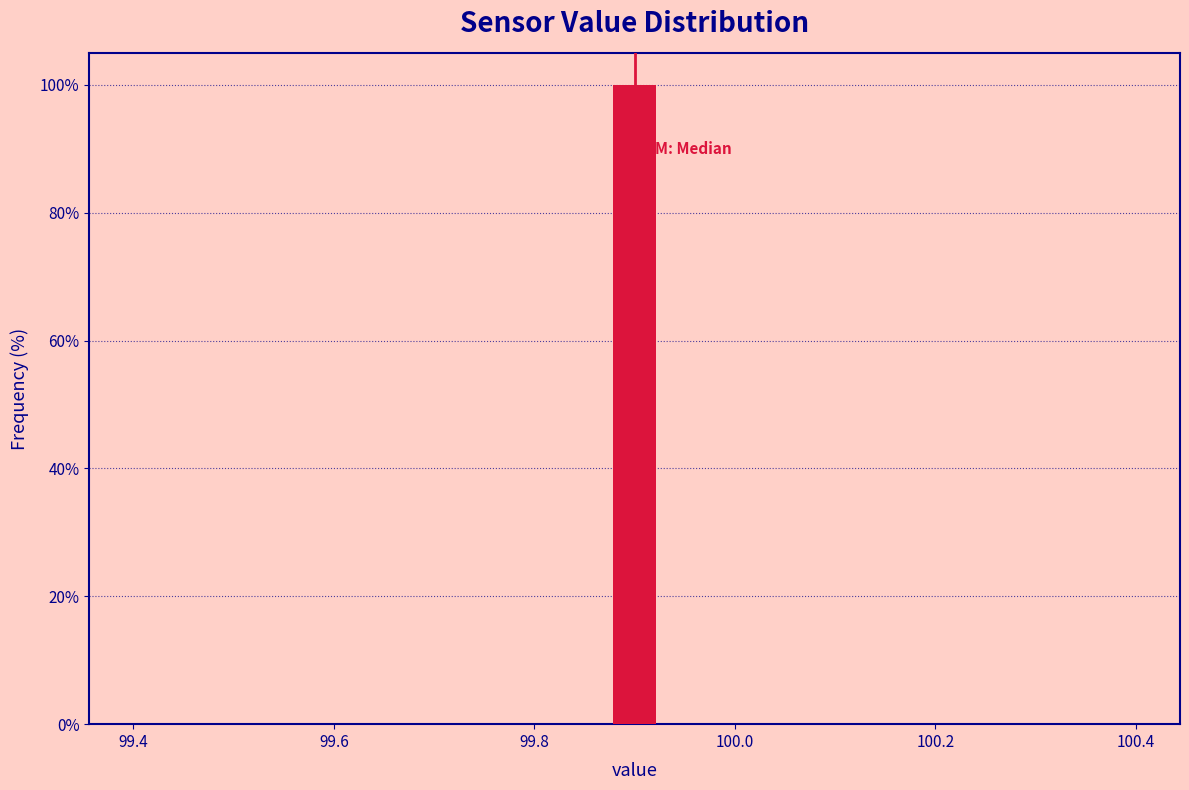

Around what value on the x-axis is the tallest bar? Give the approximate position of its centre, as read against the axis.

99.90